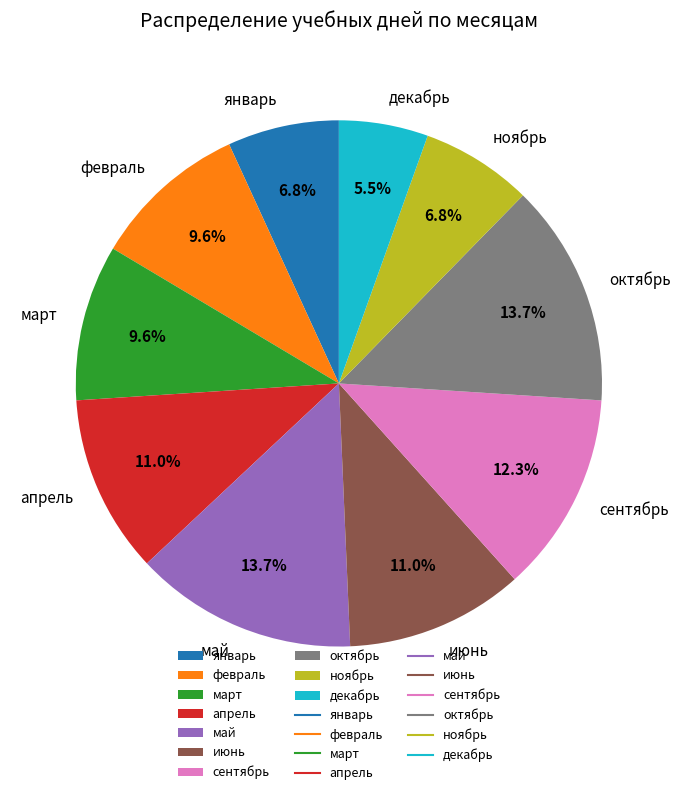

Which slice is the smallest?

декабрь